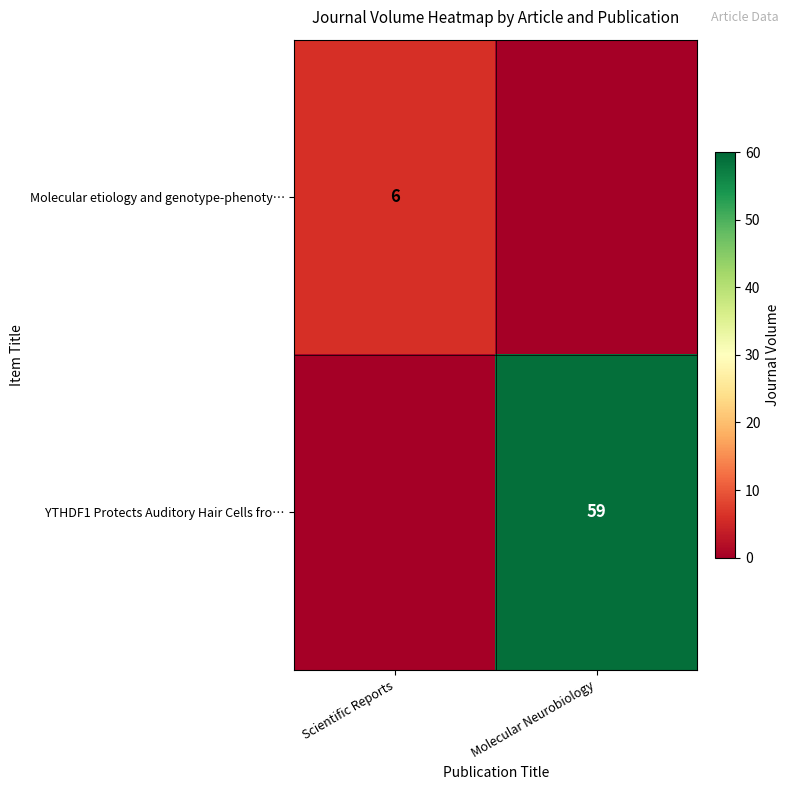

Is it true that Molecular etiology and genotype-phenoty… equals 8 at Scientific Reports?

False